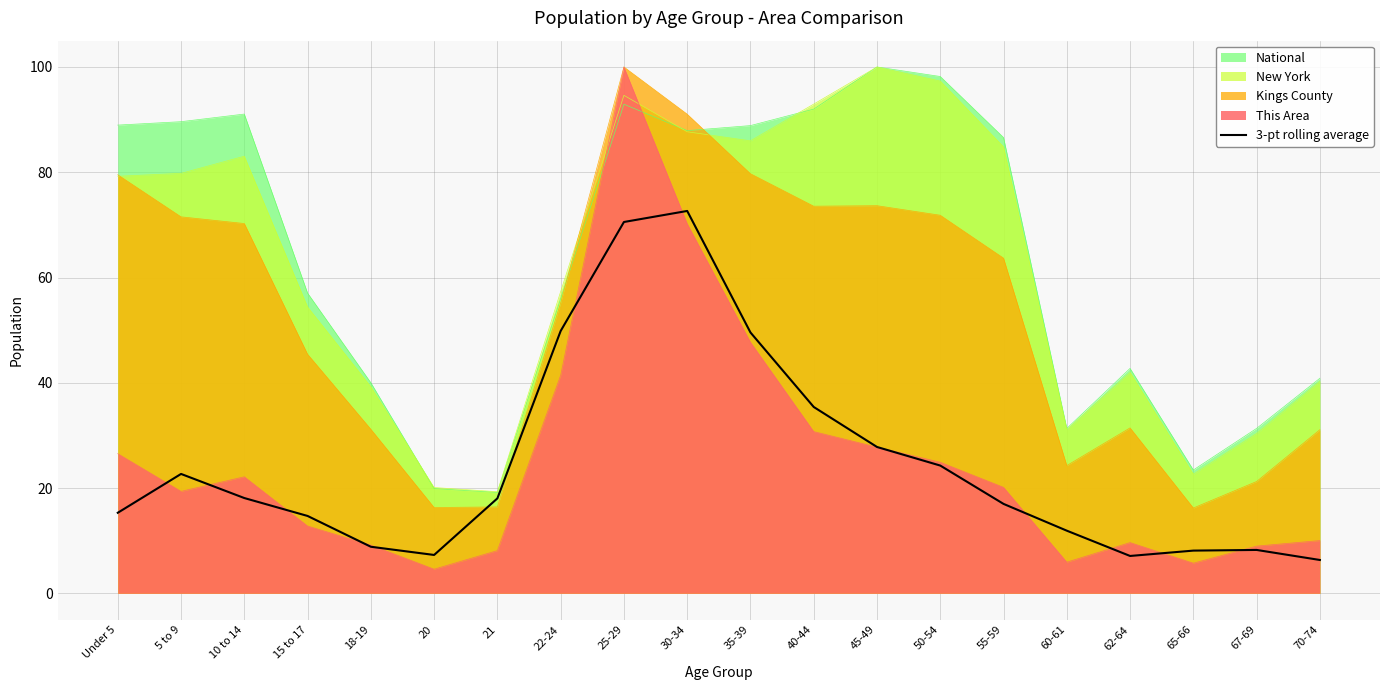

True or false: the data shows 7.3 at 20.

True